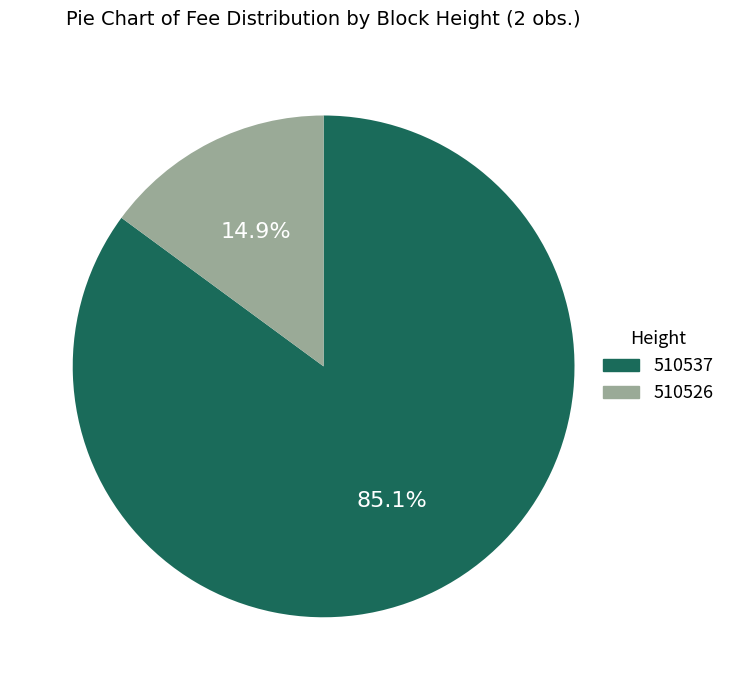

Combined, what portion of the pie is 510526 and 510537?

100.0%